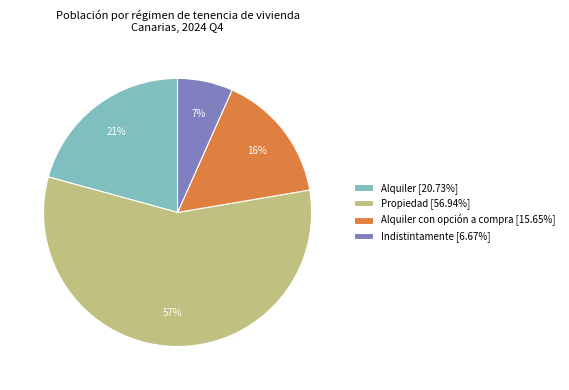

What percentage is the Alquiler con opción a compra [15.65%] slice, to the nearest percent?

16%